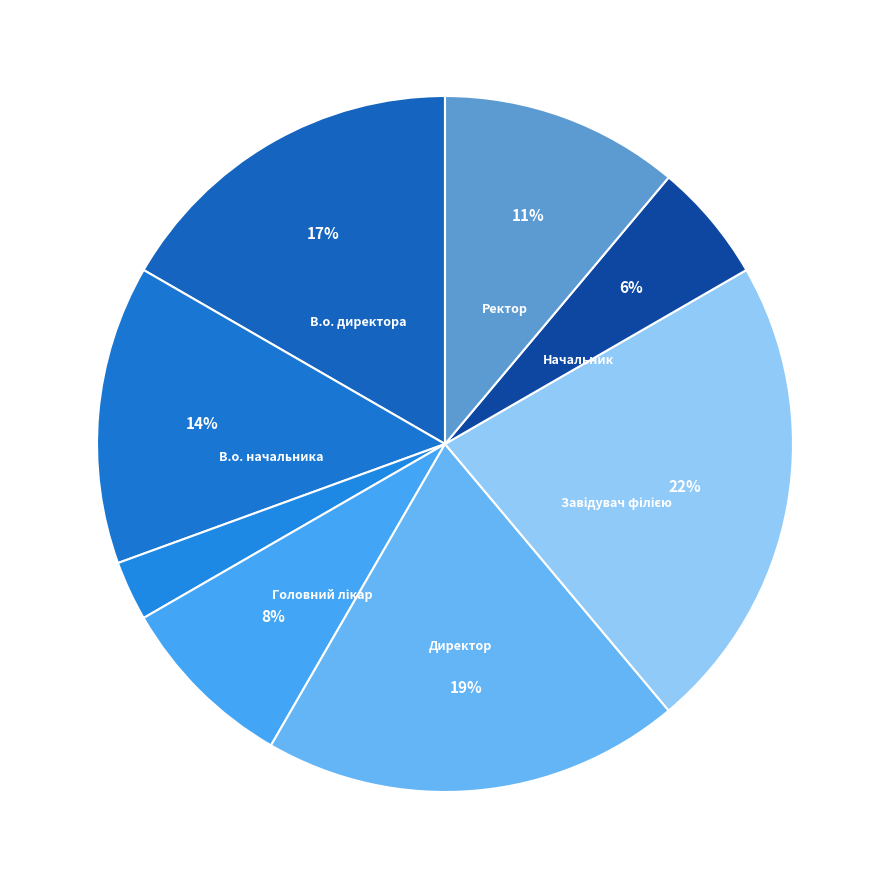

Which category has the biggest portion of the pie?

Завідувач філією